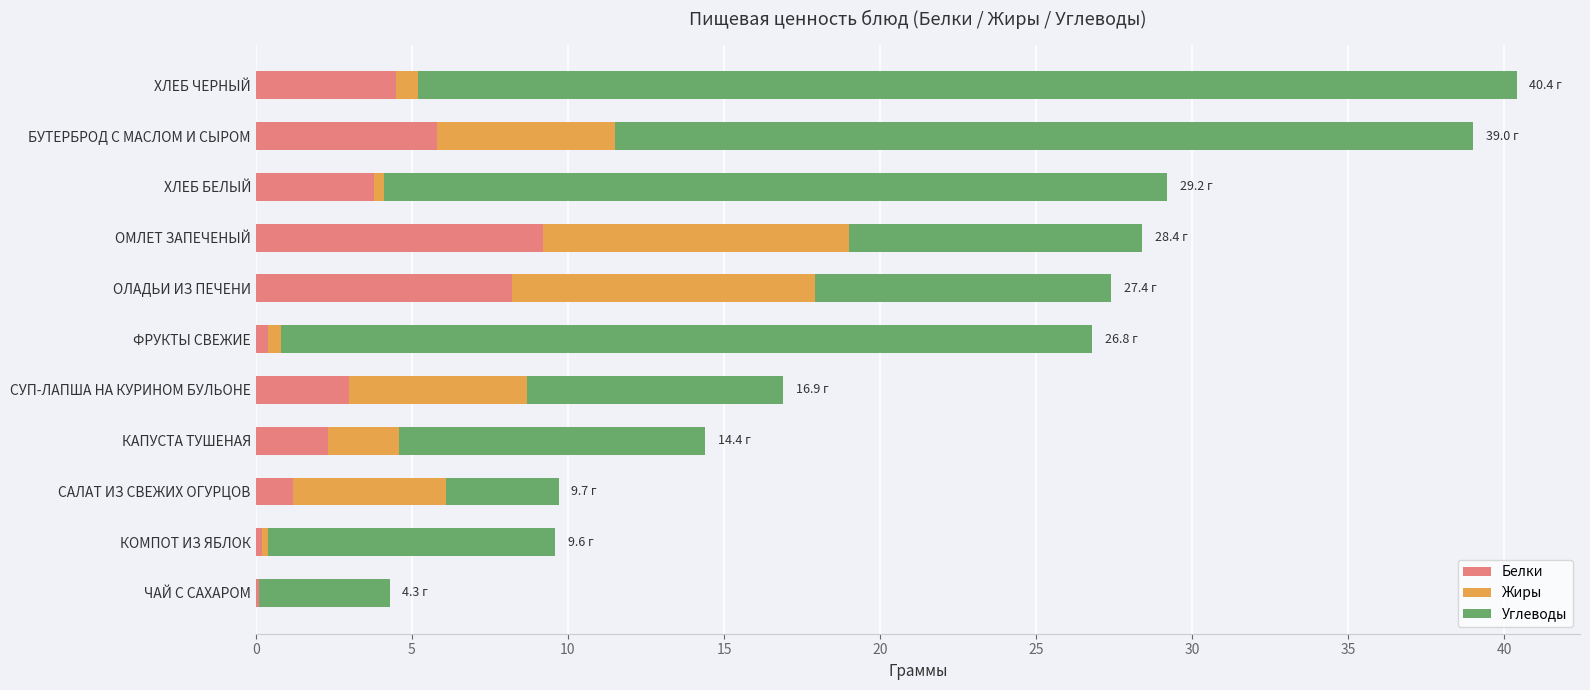

What is the total value across all series at СУП-ЛАПША НА КУРИНОМ БУЛЬОНЕ?

16.9